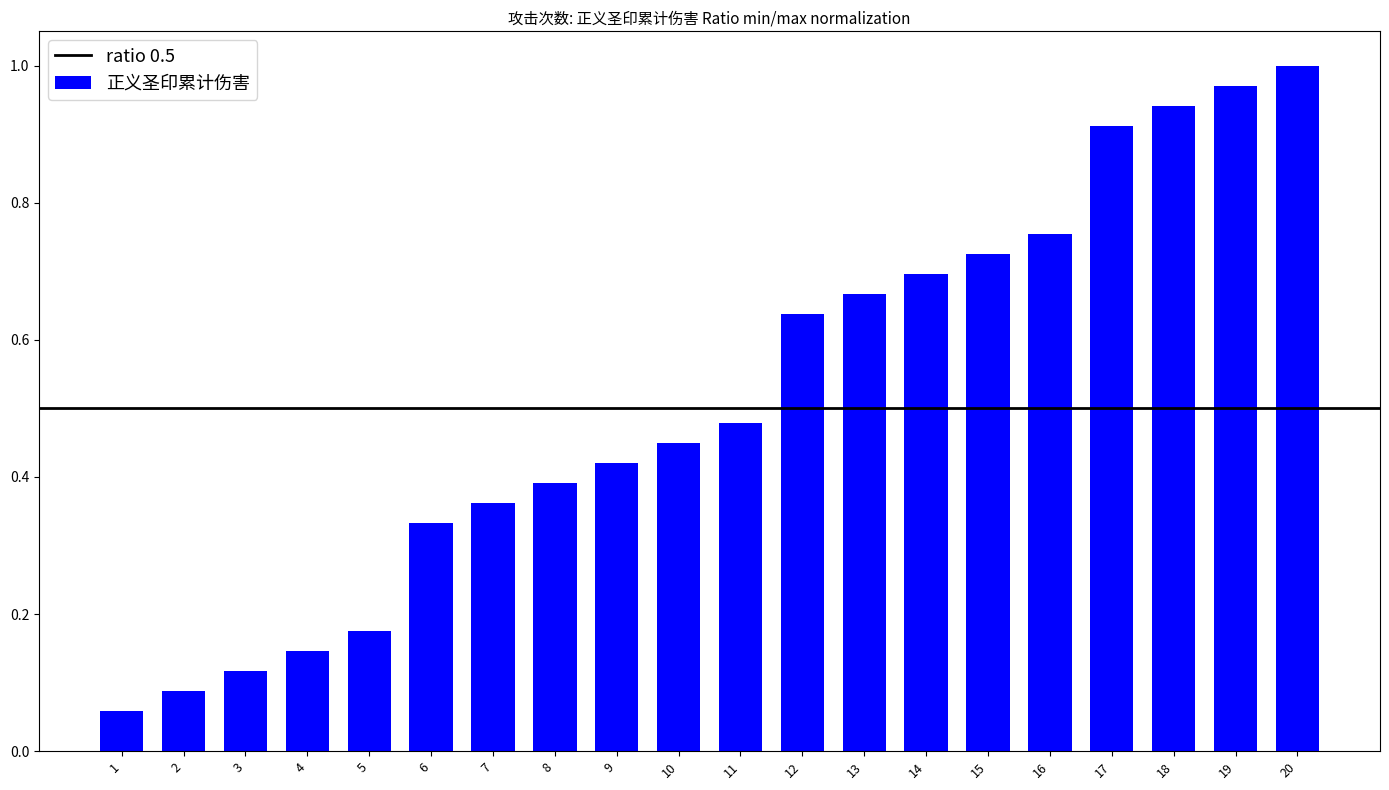

Which category has the lowest value across all series?

1